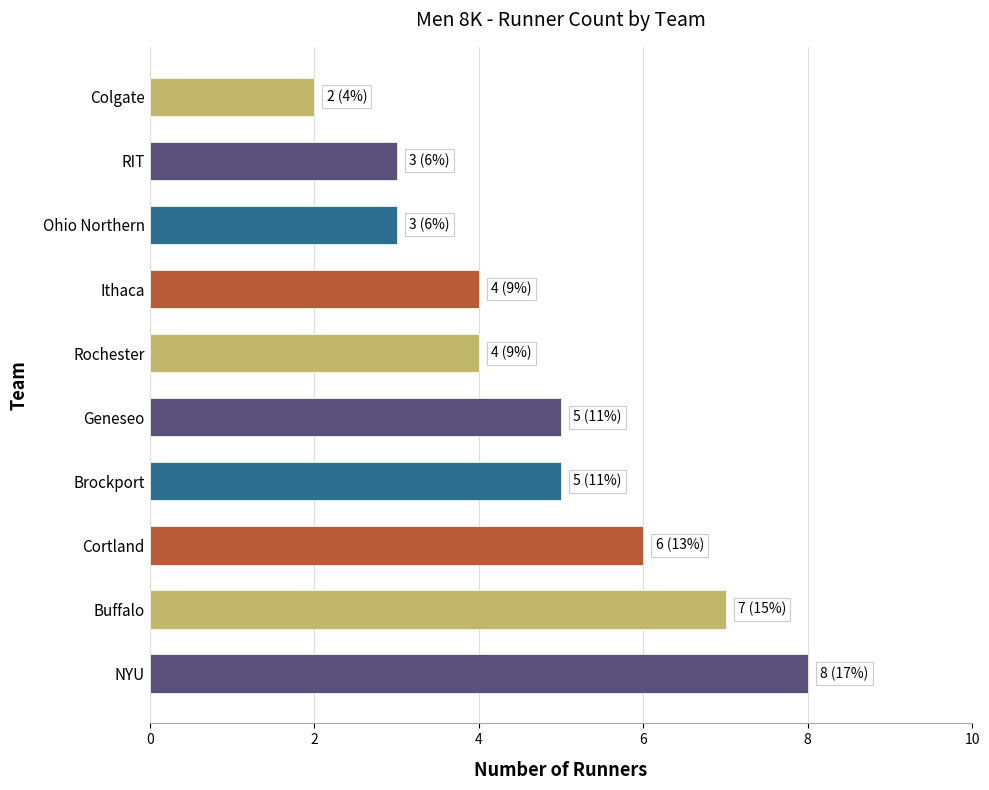

How many categories are shown in the chart?

10